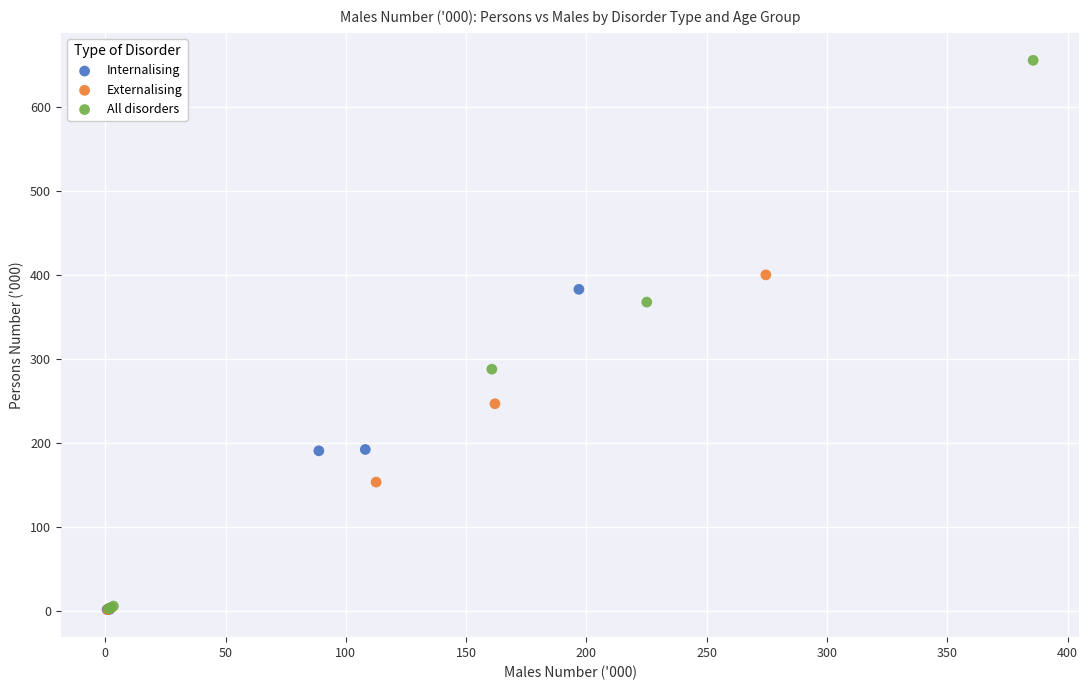

Which series contains the highest Y value?

All disorders